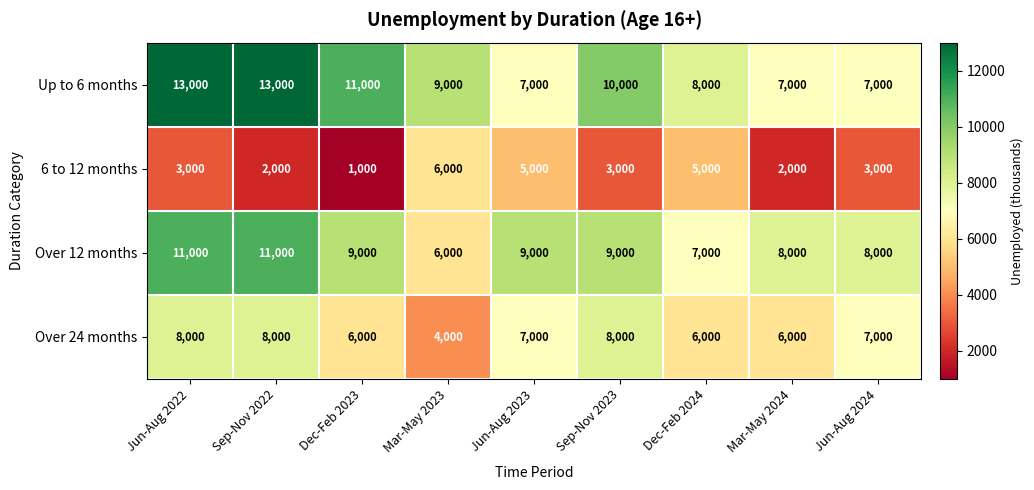

At which label does Over 24 months first exceed 7000?

Jun-Aug 2022